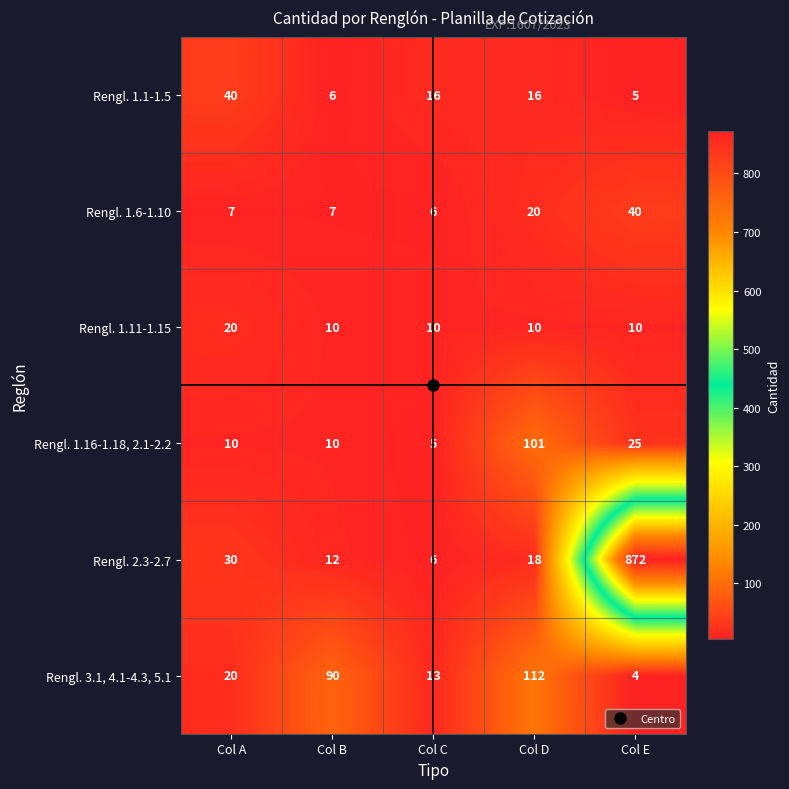

What is the greatest value displayed?

872